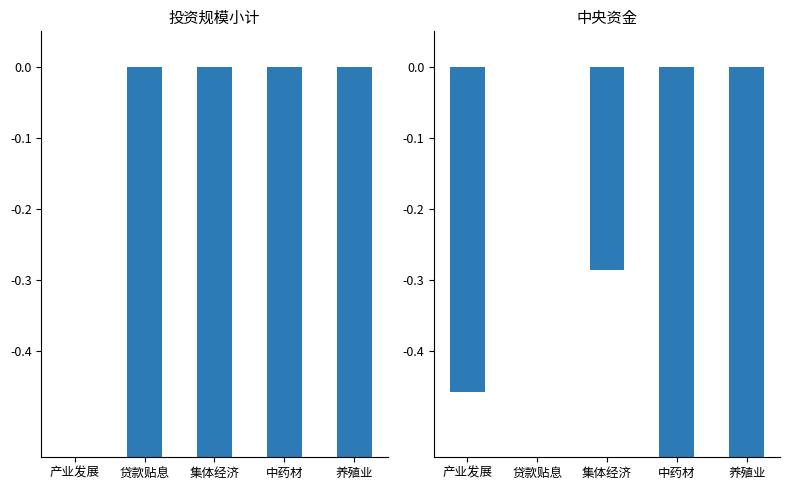

Rank the series at 贷款贴息 from highest to lowest value.

中央资金, 投资规模小计